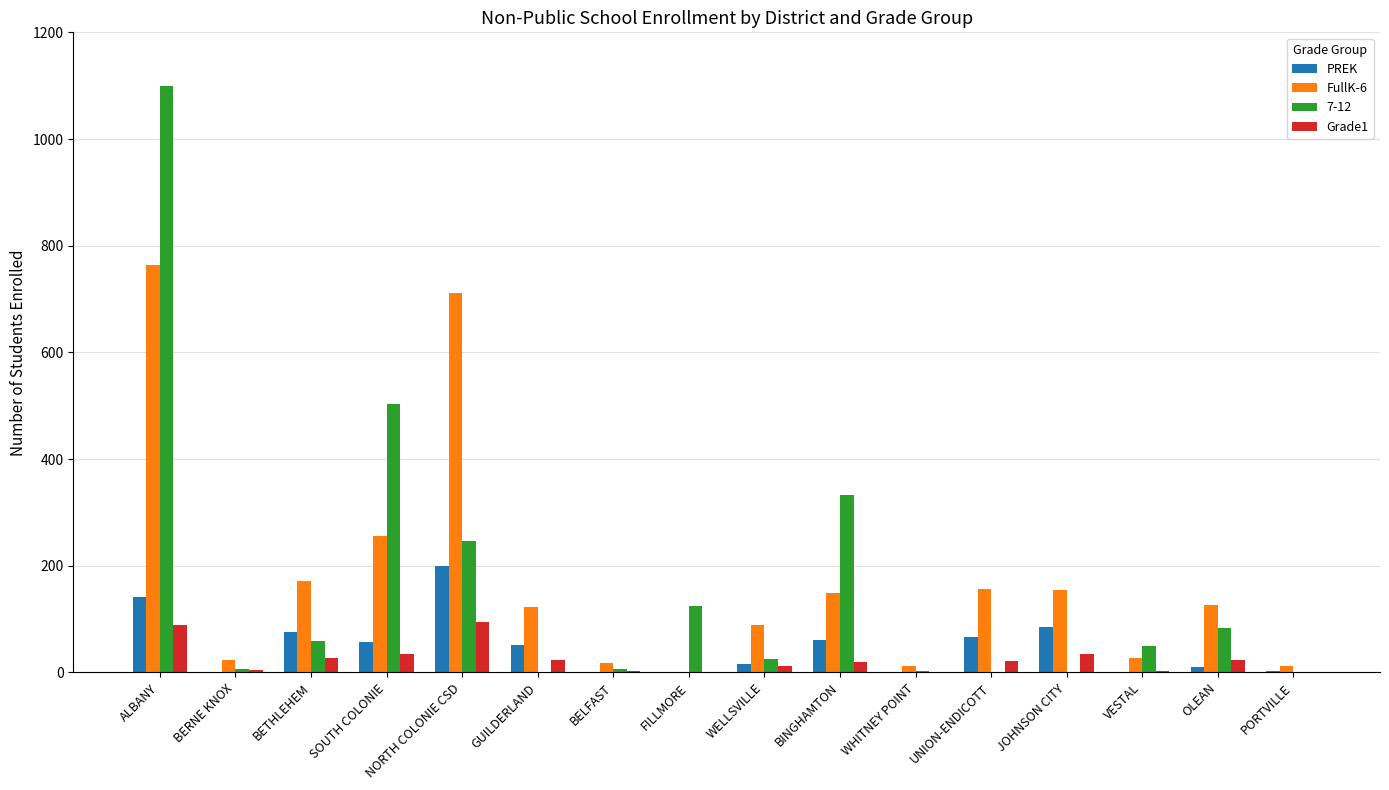

Count the number of categories in the chart.

16